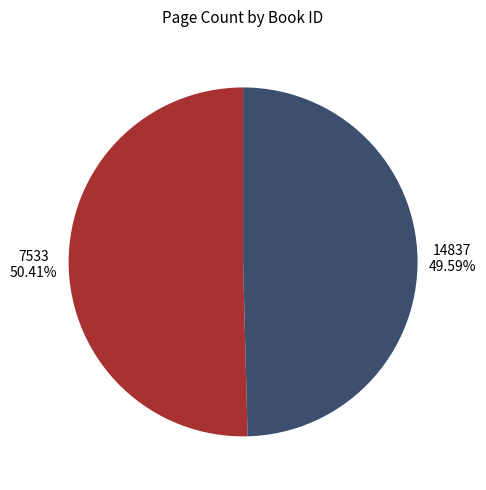

To the nearest percent, what is the average slice percentage?

50%